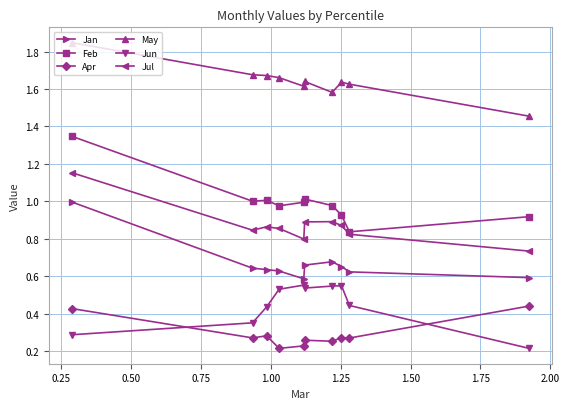

Rank the series by their maximum value, from highest to lowest.

May, Feb, Jul, Jan, Jun, Apr